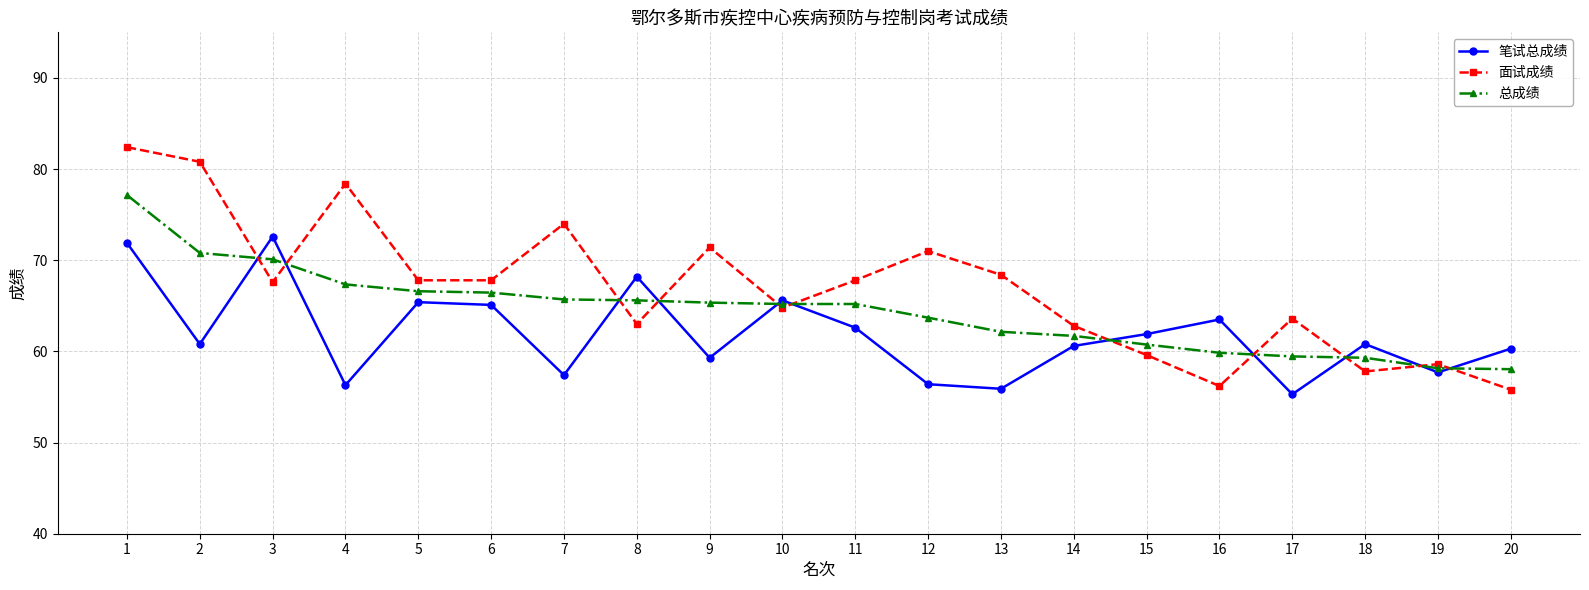

True or false: 笔试总成绩 has more than 2 points higher than both neighbors.

True